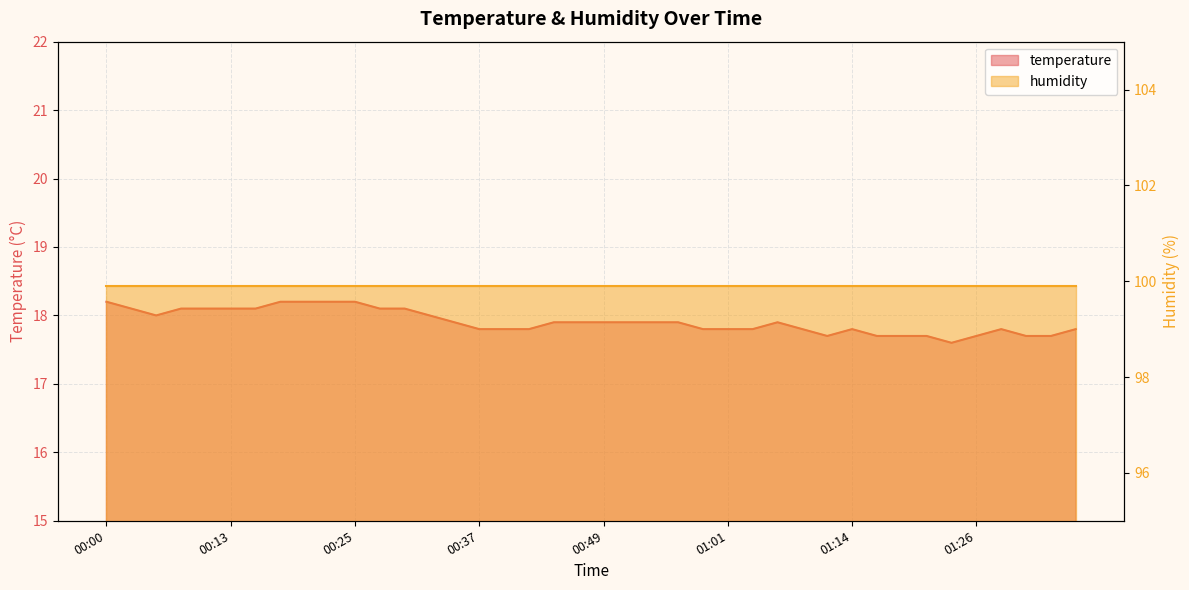

How many points are higher than both their immediate neighbors (excluding endpoints)?

3